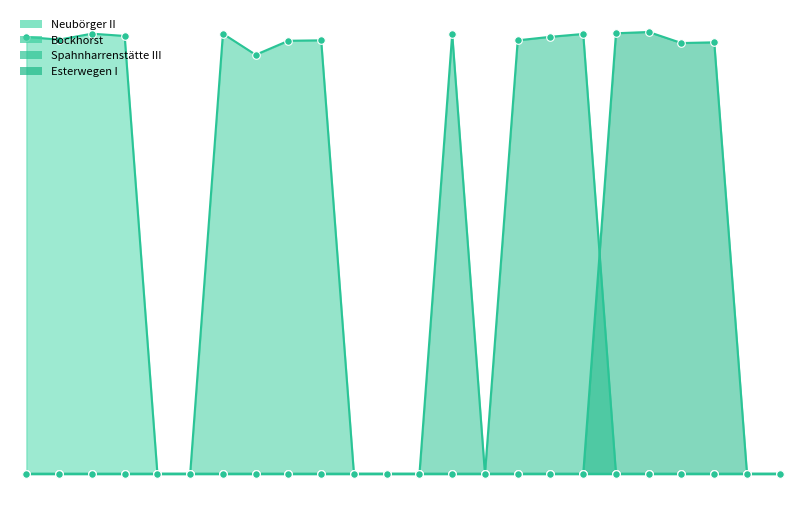

Which series contains the lowest Y value?

Neubörger II